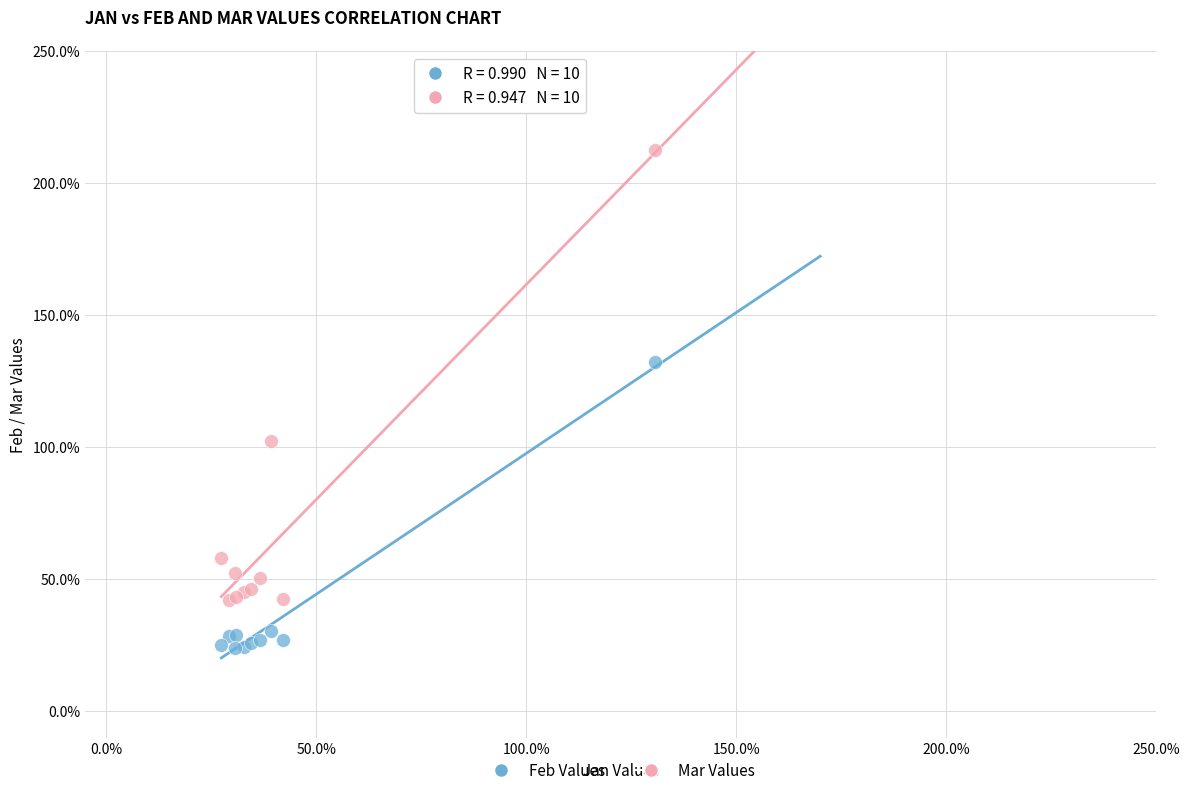

What are all the series names shown in the legend?

Feb Values, Mar Values